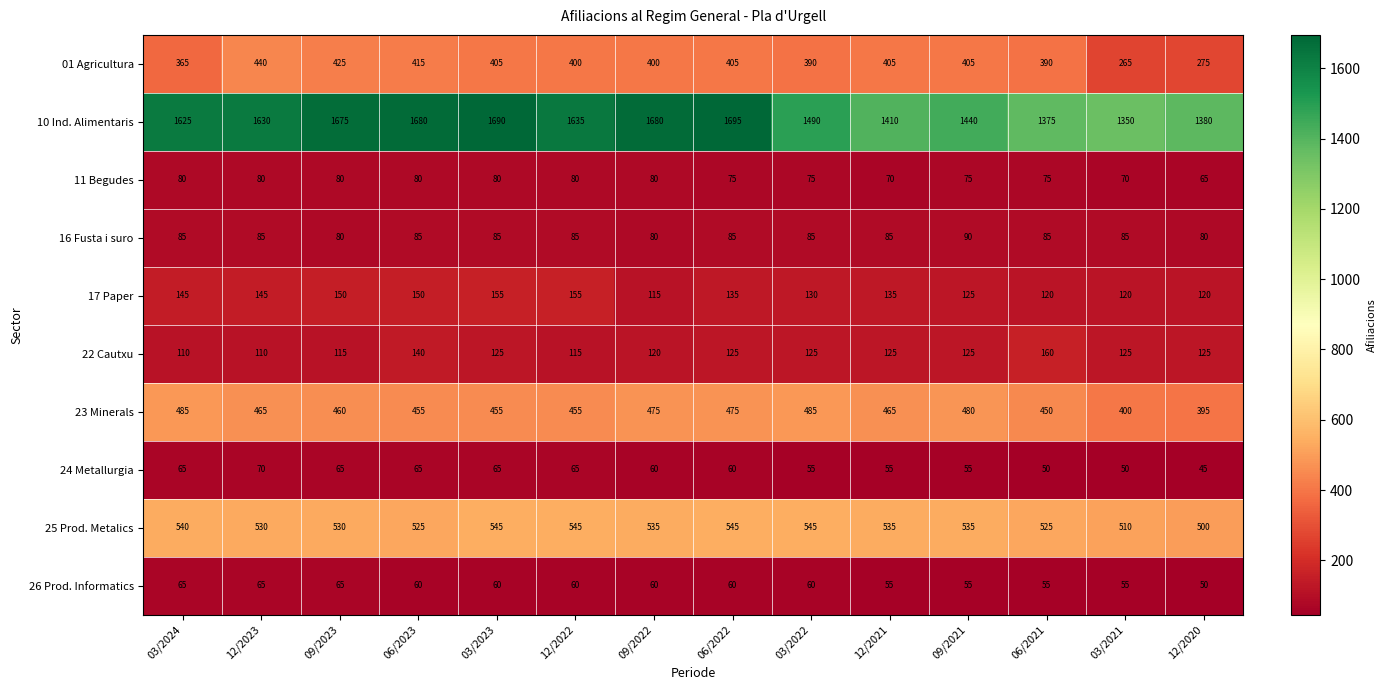

At which category is the sum across all series the highest?

03/2023